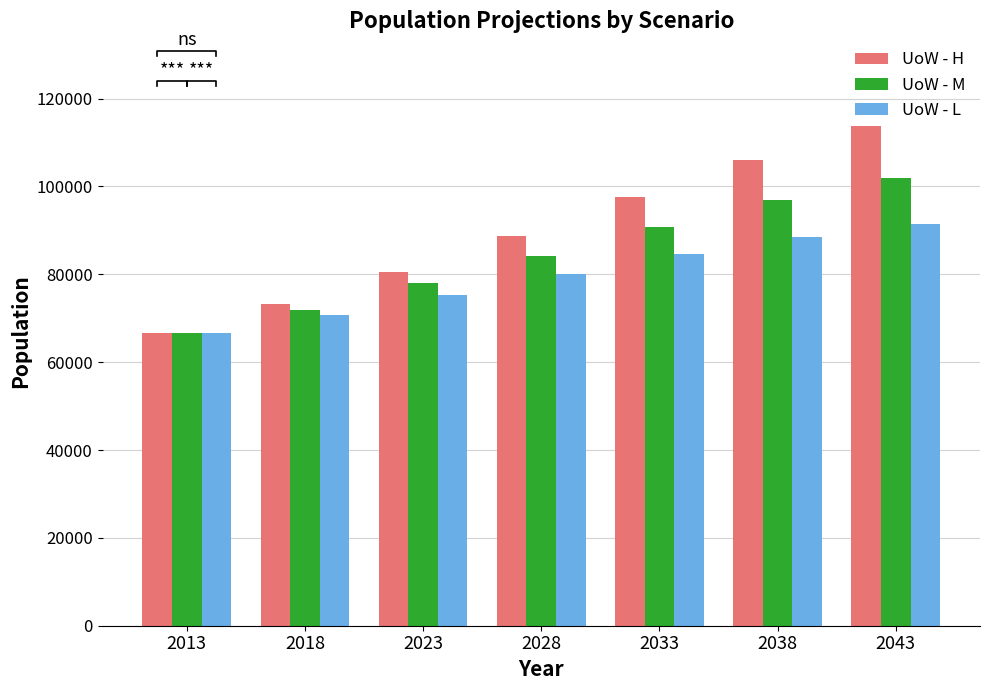

The UoW - M series shows 66530.0 at 2013. True or false?

True